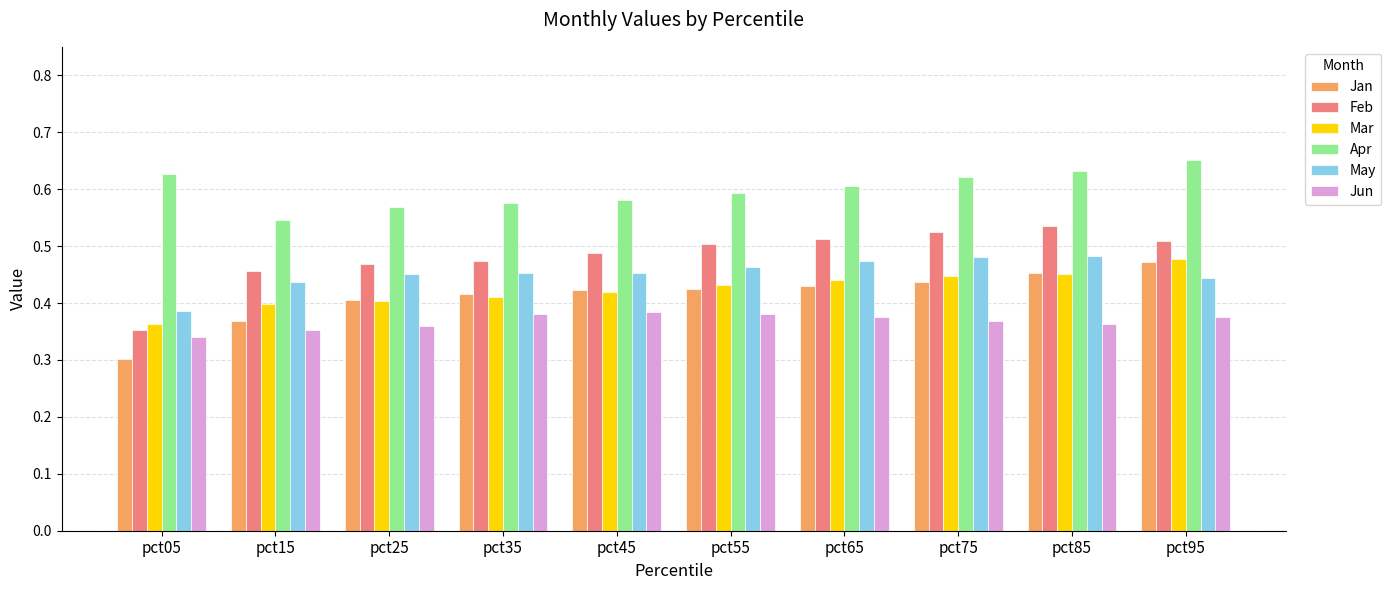

The Jun series shows 0.4 at pct75. True or false?

True